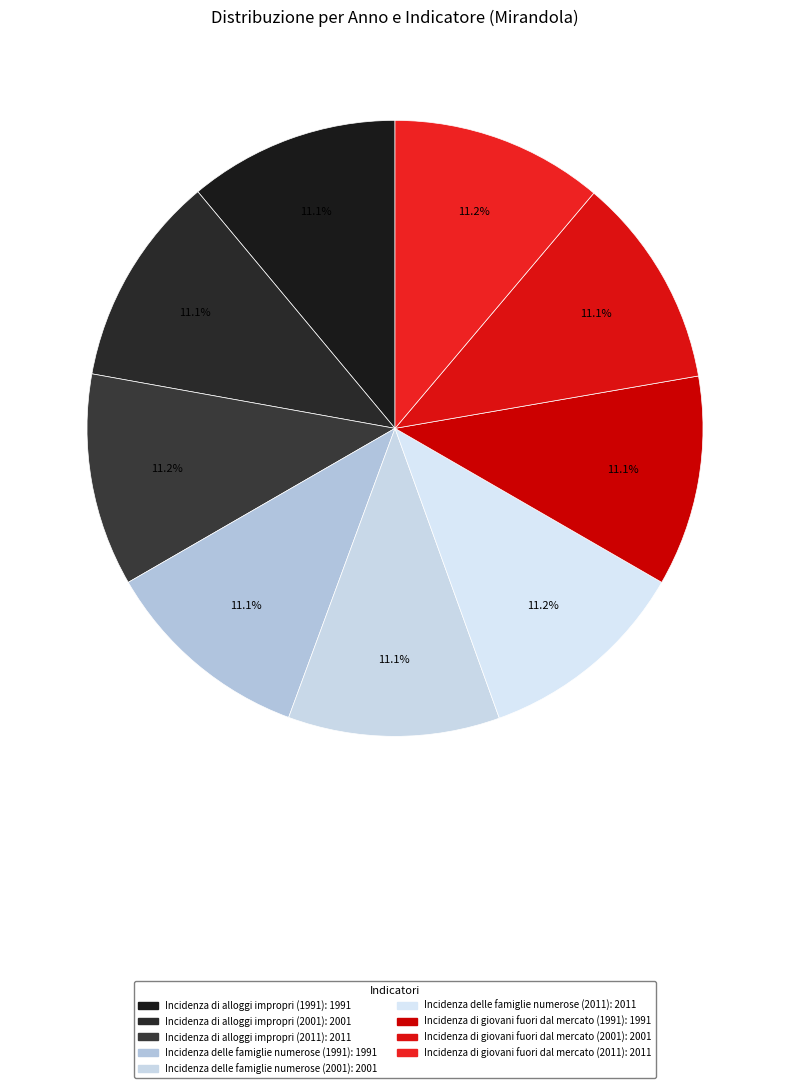

What percentage is the Incidenza delle famiglie numerose (1991) slice, to the nearest percent?

11%